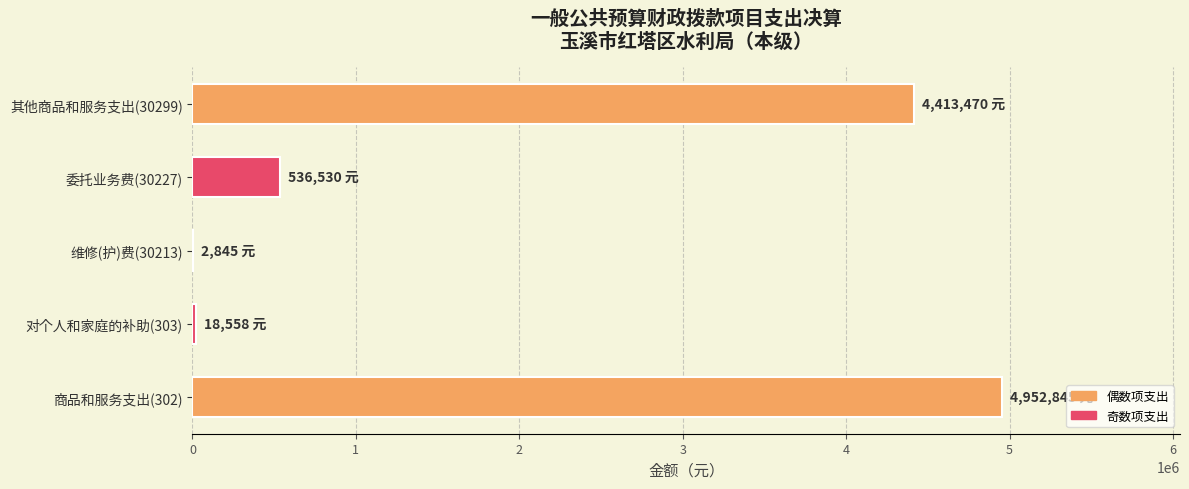

What is the change in value from 商品和服务支出(302) to 委托业务费(30227)?

-4416315